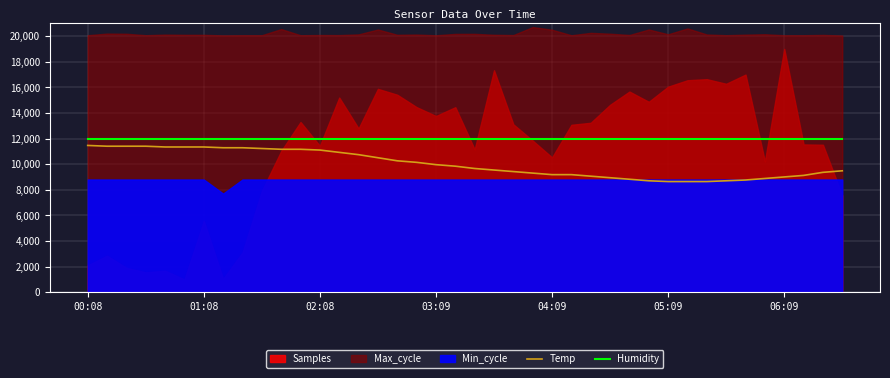

Is it true that Humidity equals 11988 at 15?

True